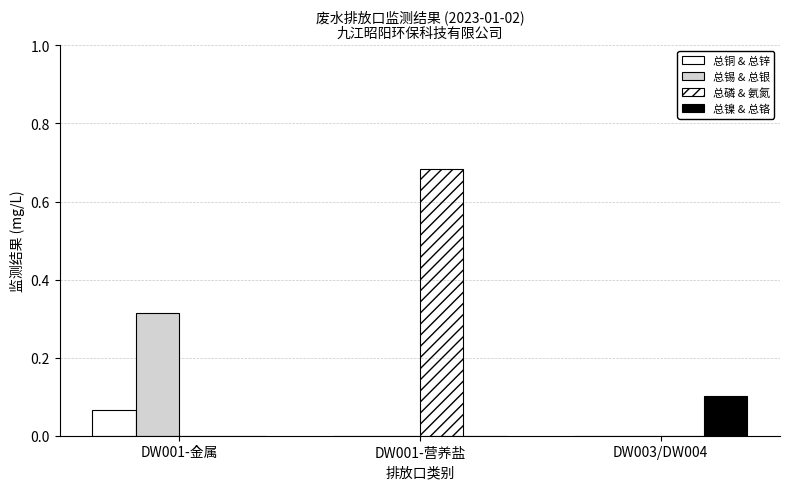

What is the label of the 2nd bar from the right?

DW001-营养盐